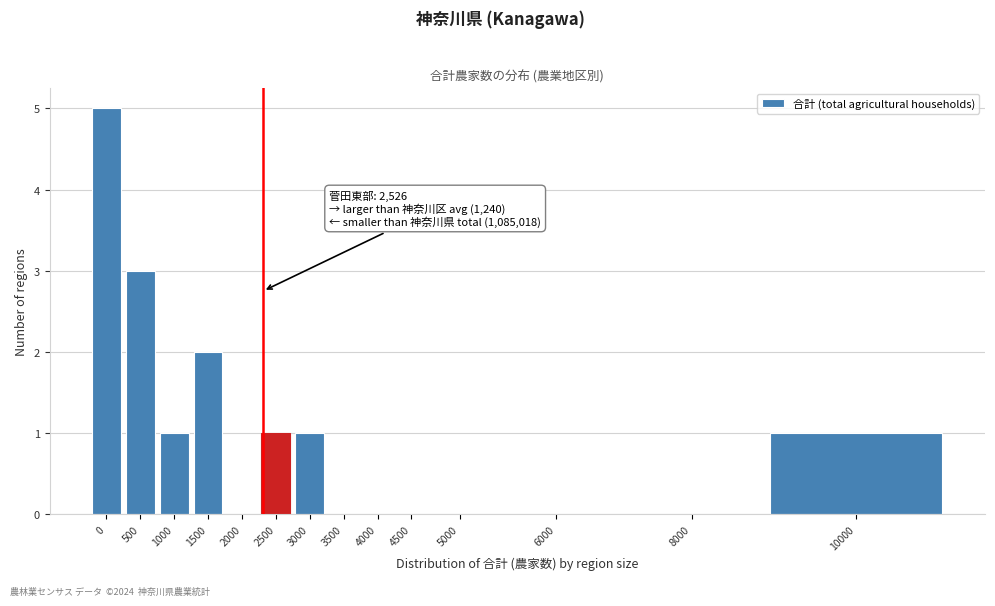

Reading right to left, extract all data points from this chart.

10000=1	8000=0	6000=0	5000=0	4500=0	4000=0	3500=0	3000=1	2500=1	2000=0	1500=2	1000=1	500=3	0=5